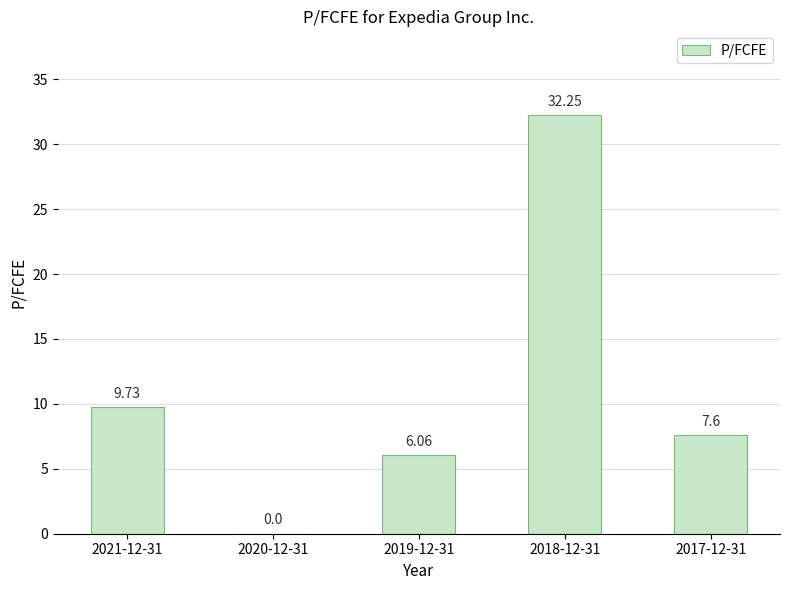

What is the approximate value at 2021-12-31?

9.7